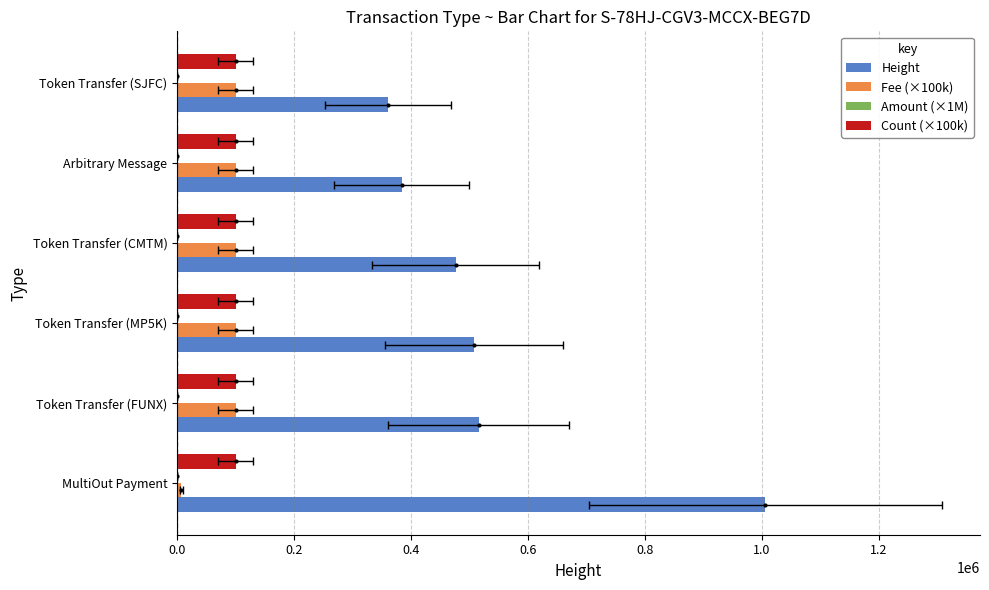

Reading left to right, extract all data points from this chart.

Height: 1005560.0	515560.0	507366.0	476124.0	383849.0	360307.0
Fee (×100k): 7350.0	100000.0	100000.0	100000.0	100000.0	100000.0
Amount (×1M): 2.2	0.0	0.0	0.0	0.0	0.0
Count (×100k): 0.2	0.2	0.2	0.2	0.2	0.2